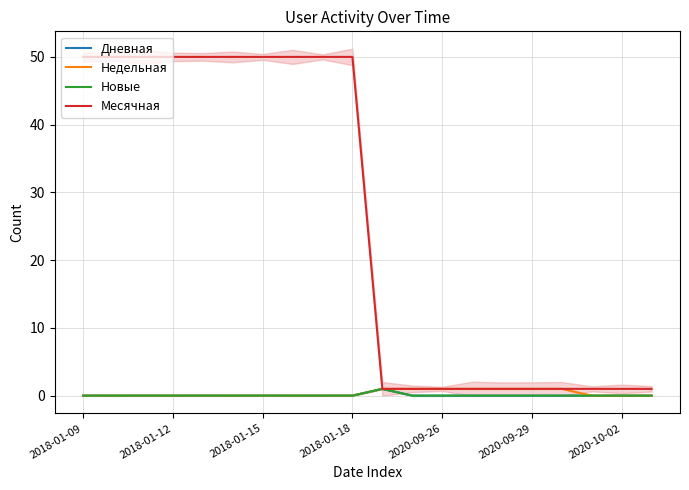

True or false: Дневная and Новые intersect in this chart.

False